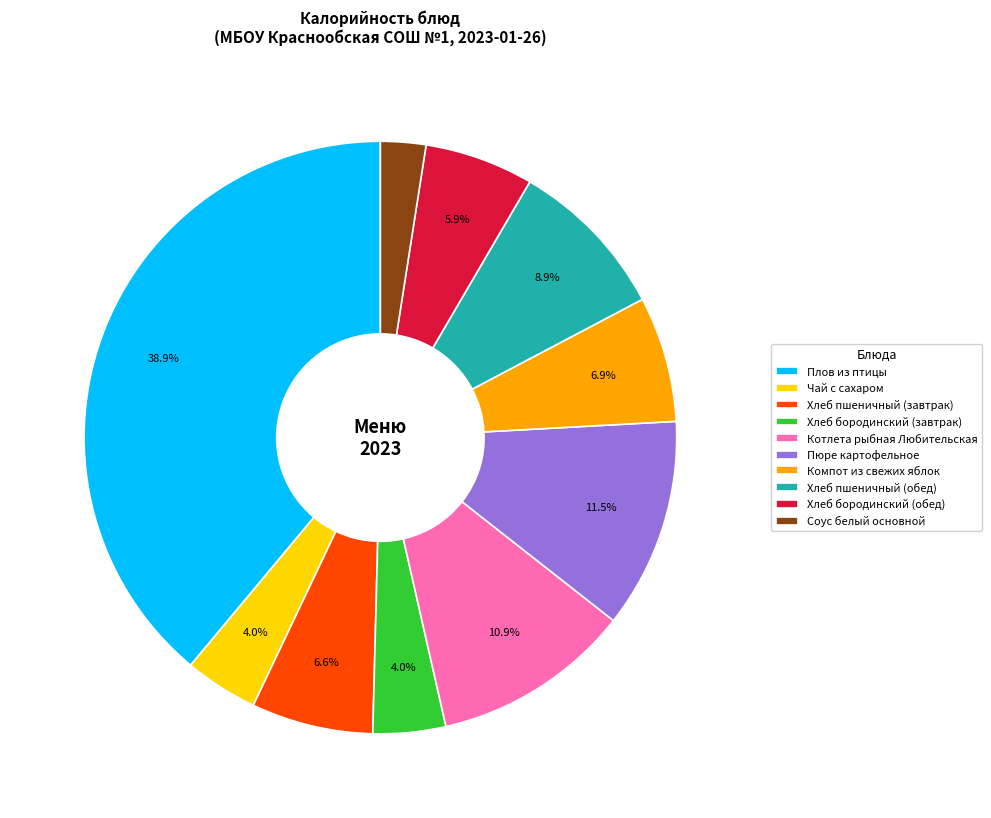

Is it true that Соус белый основной is 2% of the pie?

True